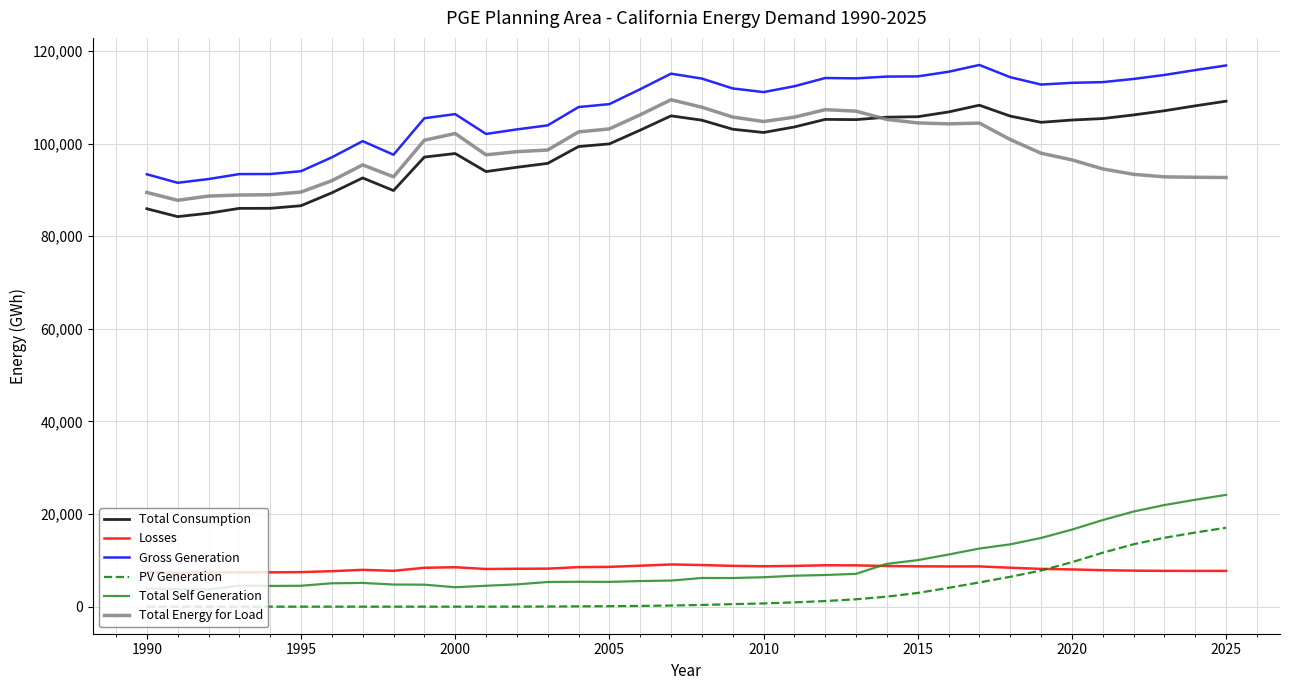

What is the highest value of the Total Energy for Load series?

109489.5